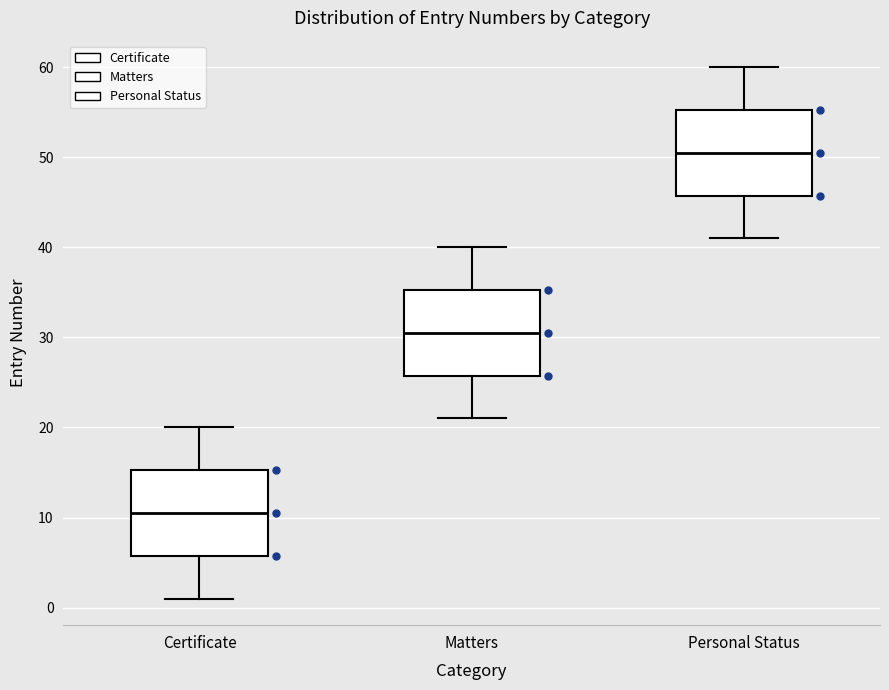

Reading left to right, read every box against the y-axis: the position of its median line, the range the box covers, and the ends of its whiskers. The values are not printed on the chart, so give them approximately, as read against the axis.

Certificate: median 11, box 6 to 15, whiskers 1 to 20
Matters: median 31, box 26 to 35, whiskers 21 to 40
Personal Status: median 51, box 46 to 55, whiskers 41 to 60